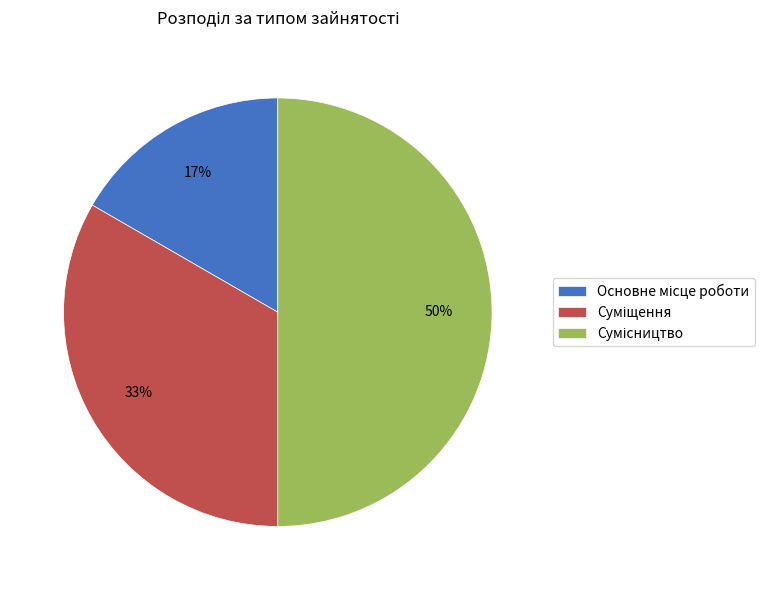

To the nearest percent, what is the difference between the largest and smallest slice percentages?

33%